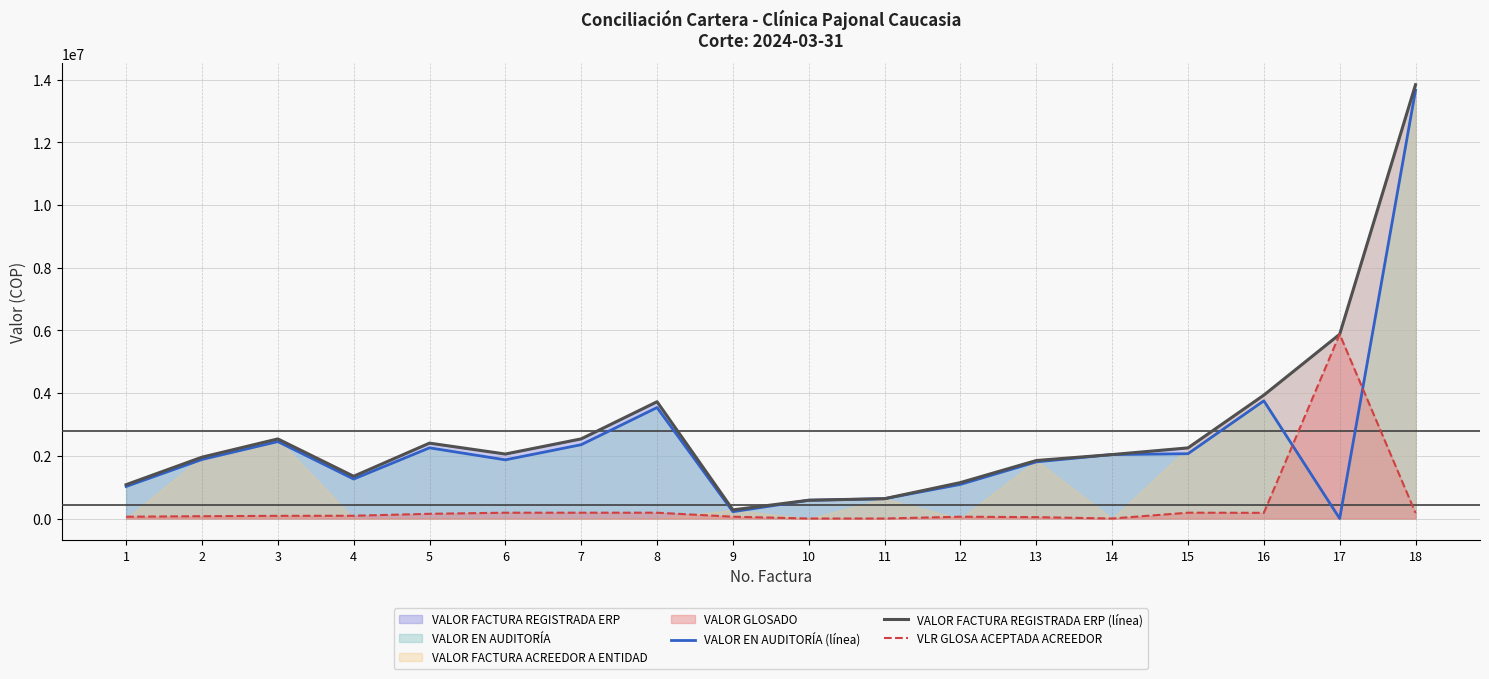

True or false: VLR GLOSA ACEPTADA ACREEDOR has a value of 39546 at 3.

False